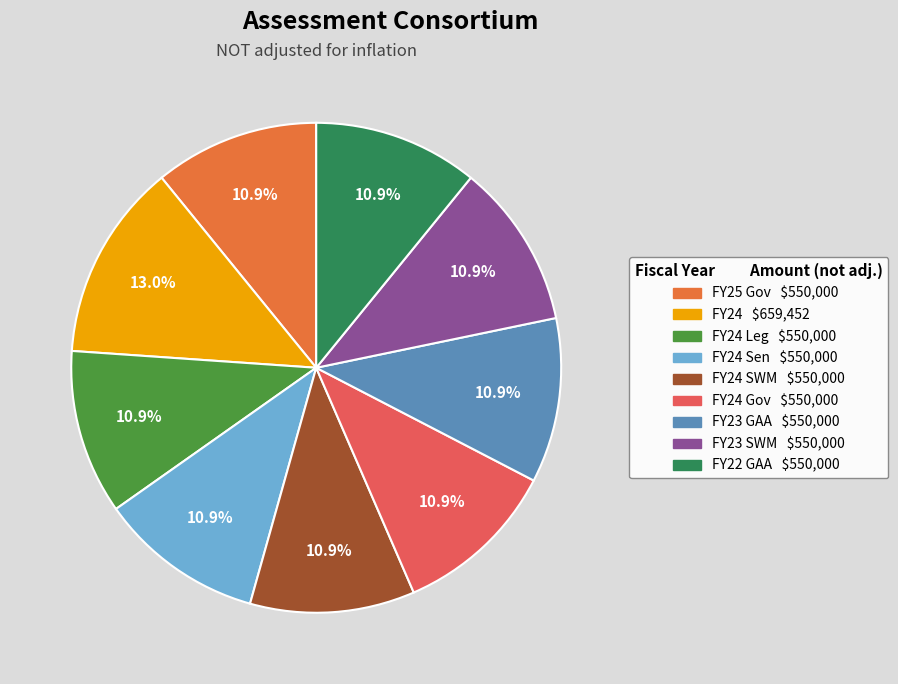

To the nearest percent, what is the average slice percentage?

11%